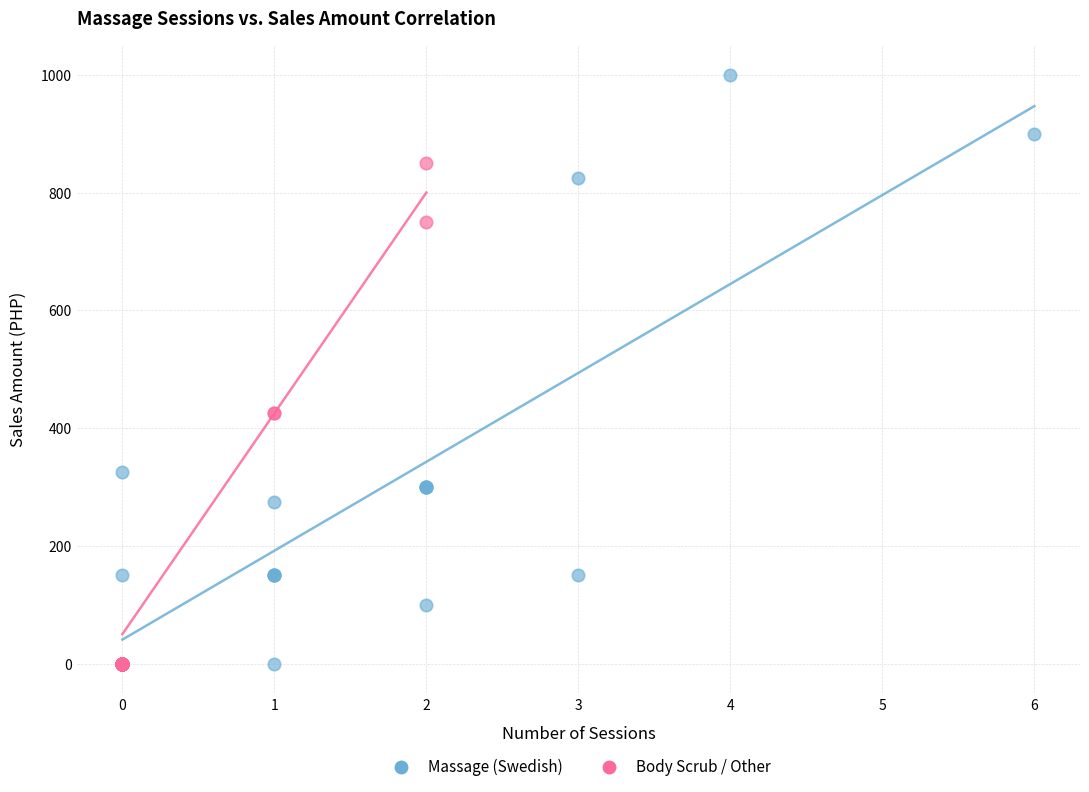

What are all the series names shown in the legend?

Massage (Swedish), Body Scrub / Other